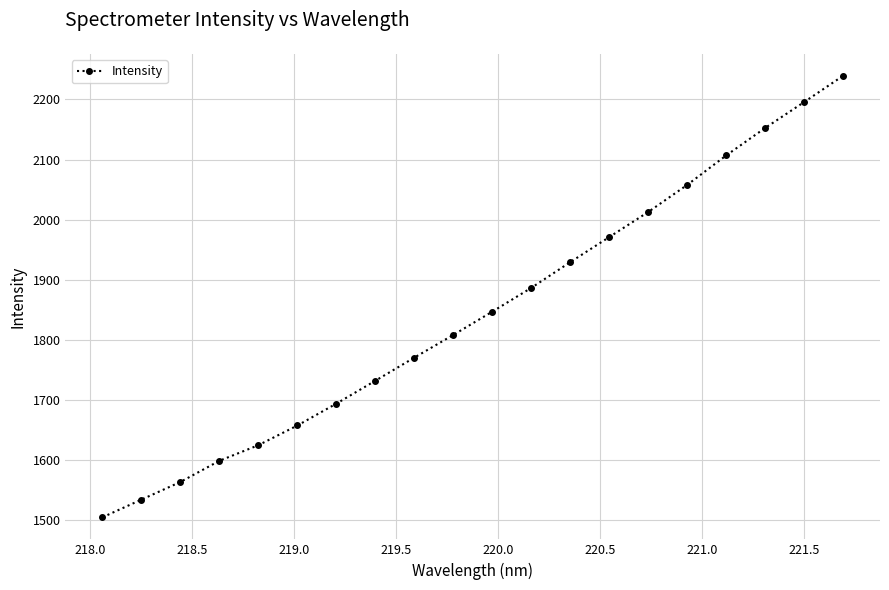

What is the minimum value shown in the chart?

1505.3